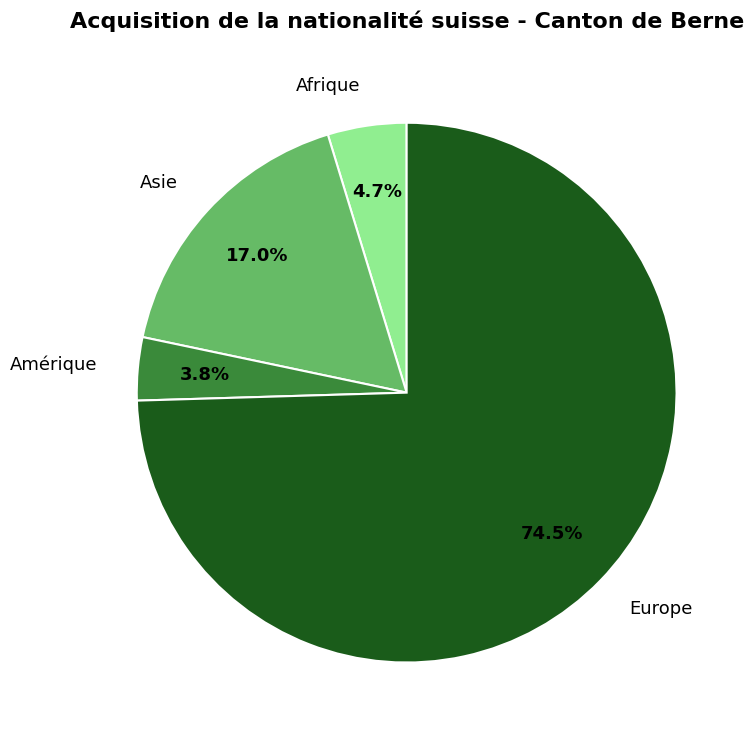

Which has a higher value, Amérique or Afrique?

Afrique